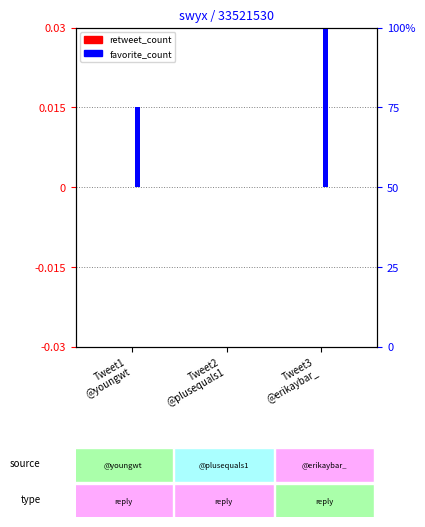

How many bars are there in total?

6